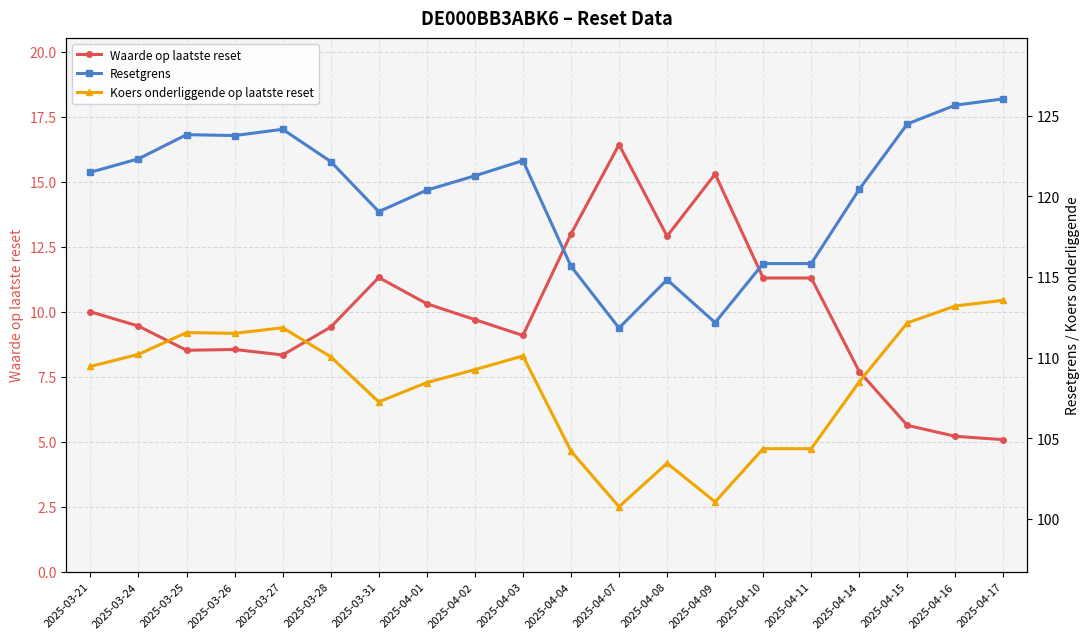

What is the label of the 18th point from the right?

2025-03-25